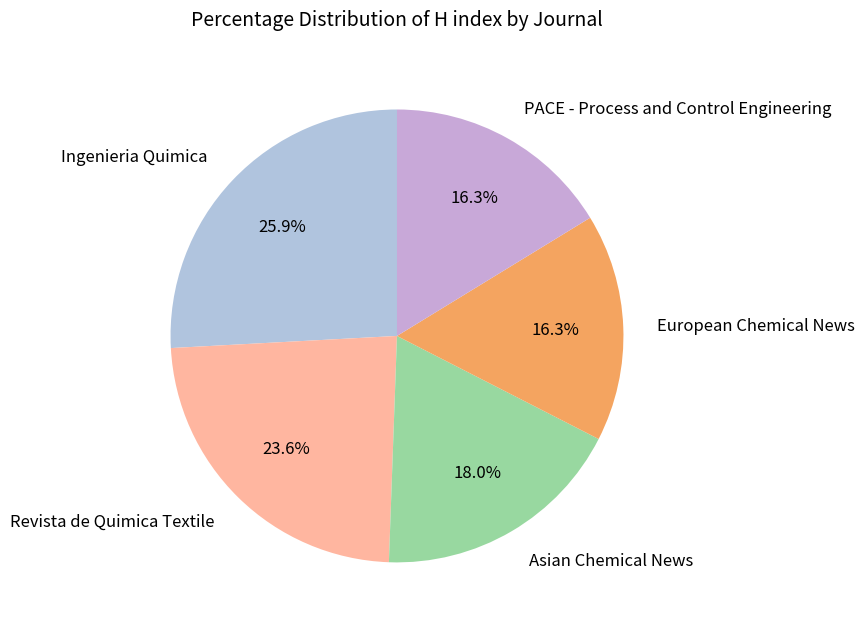

To the nearest percent, what is the difference between the Ingenieria Quimica and Revista de Quimica Textile slice percentages?

2%